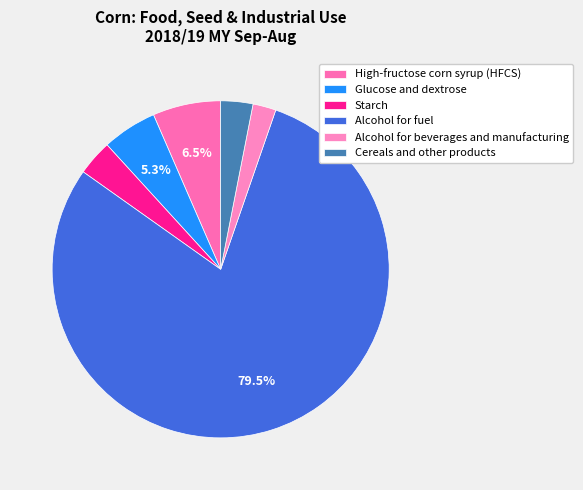

Combined, what portion of the pie is Alcohol for beverages and manufacturing and Alcohol for fuel?

81.7%